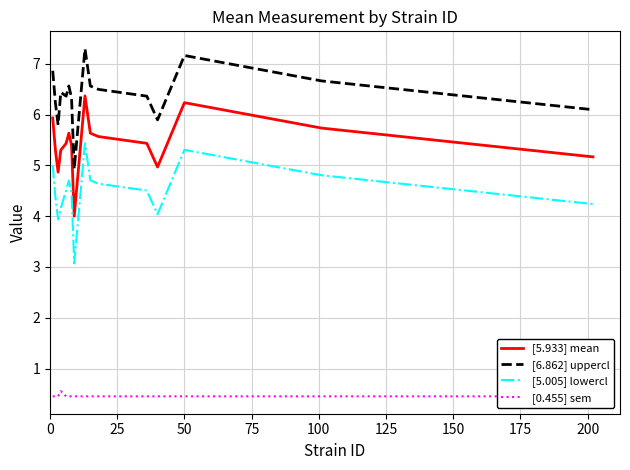

How many data points does each series have?

16